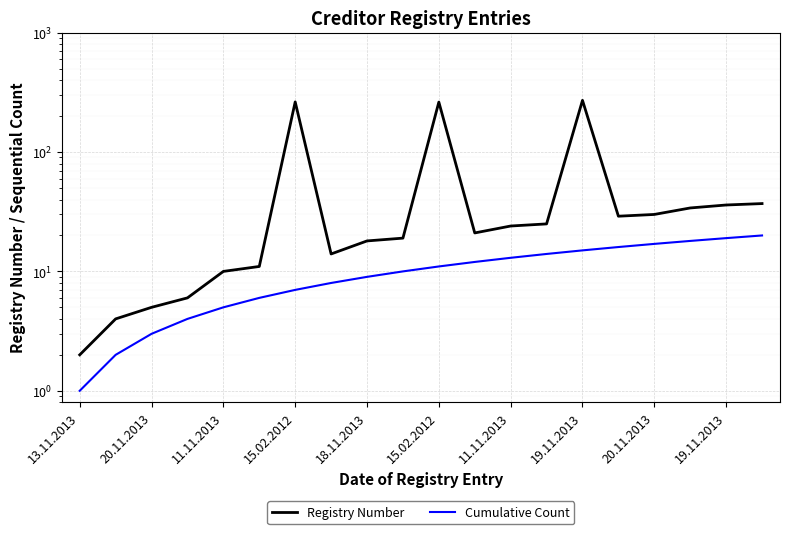

Which has a higher value, 20.11.2013 or 15?

15